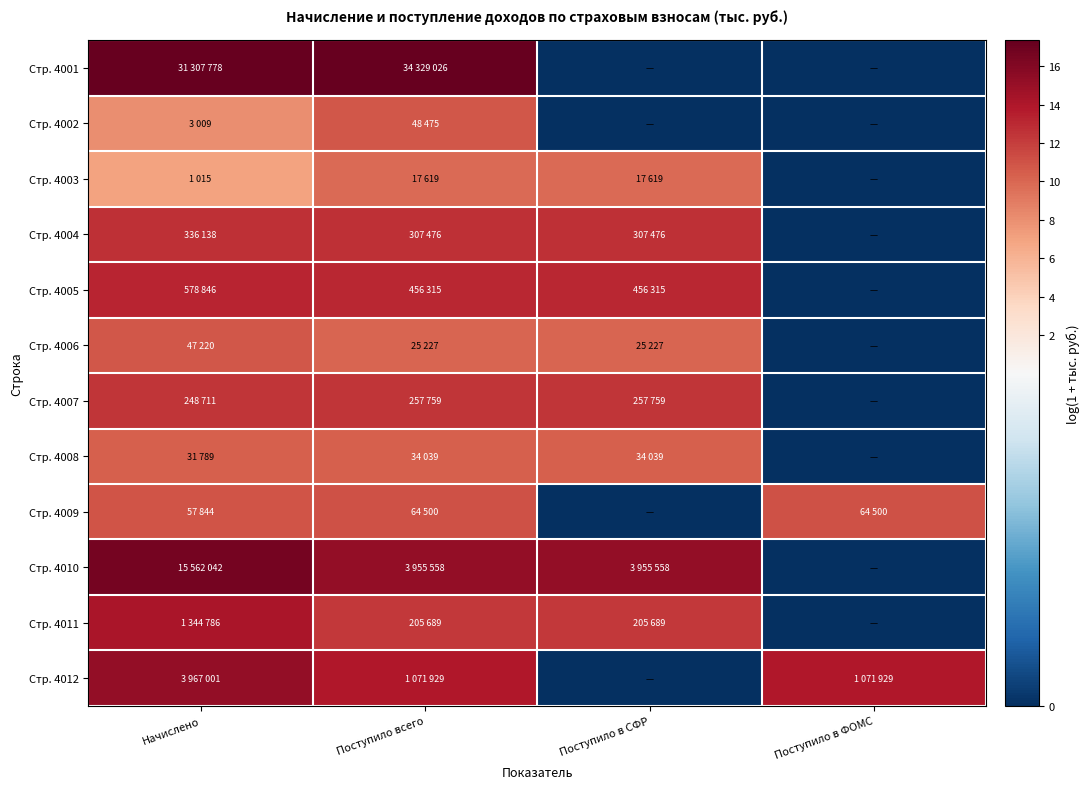

Count the number of categories in the chart.

4